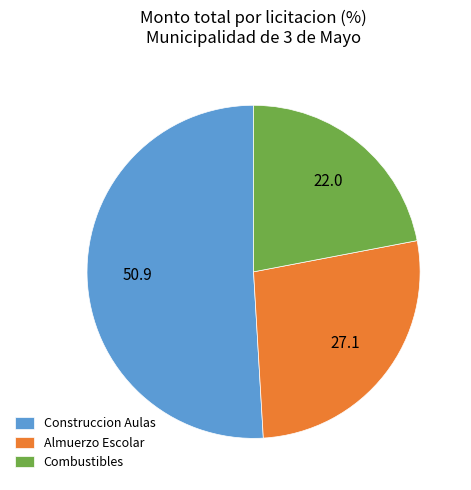

Count the number of slices in the pie.

3